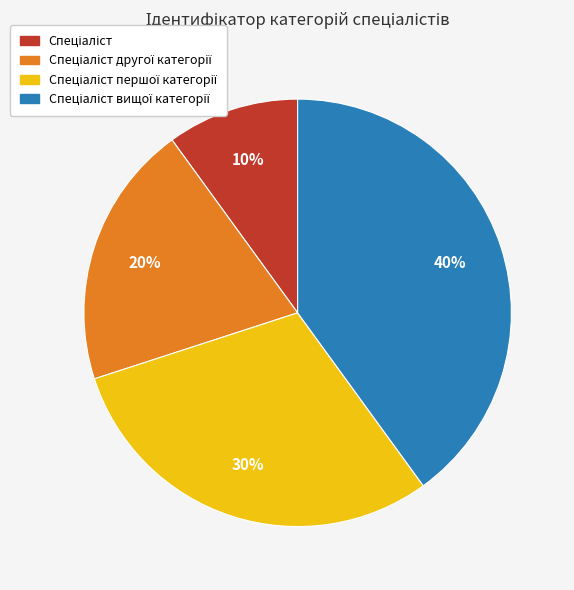

Does any single category account for the majority?

No